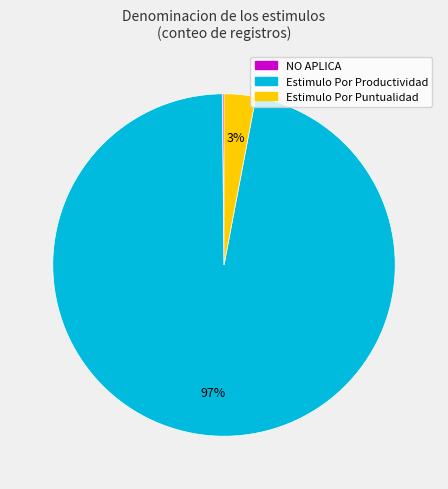

Which has a higher value, Estimulo Por Puntualidad or Estimulo Por Productividad?

Estimulo Por Productividad